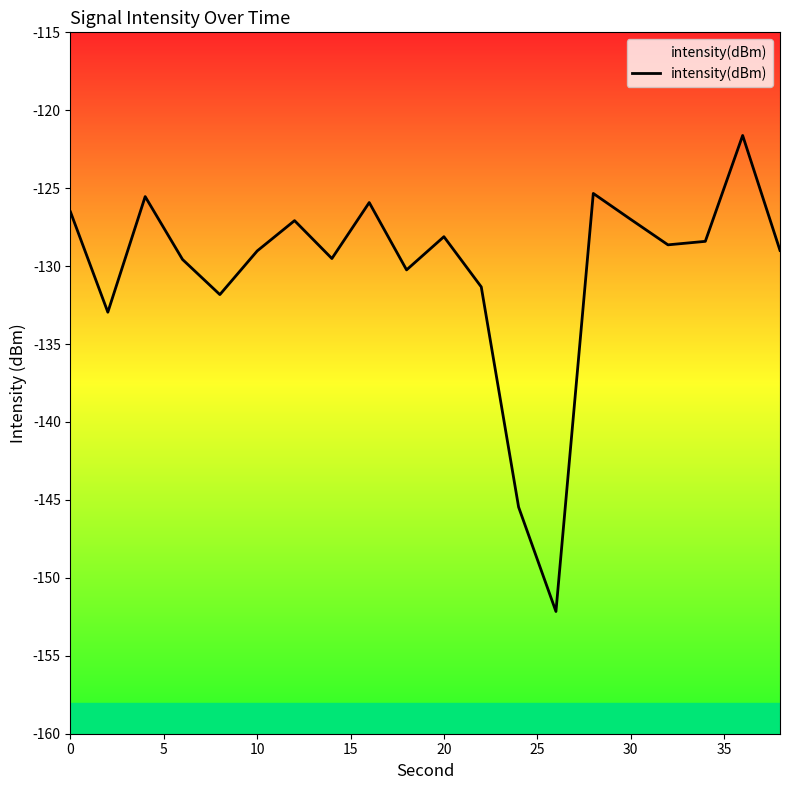

The value of intensity(dBm) at 0 is -182.4. True or false?

False